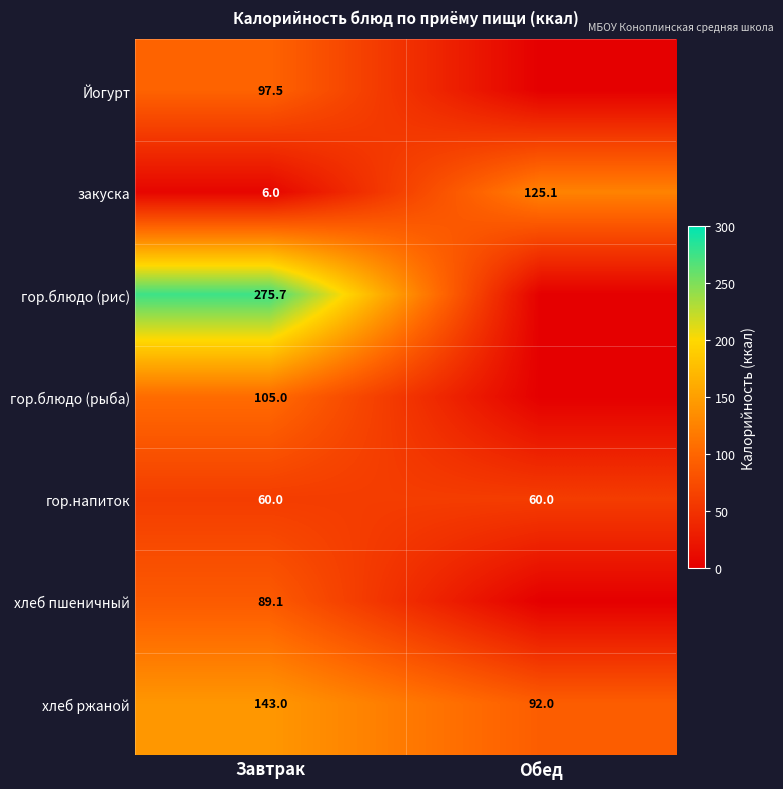

What is the difference between the закуска values at Завтрак and Обед?

119.1